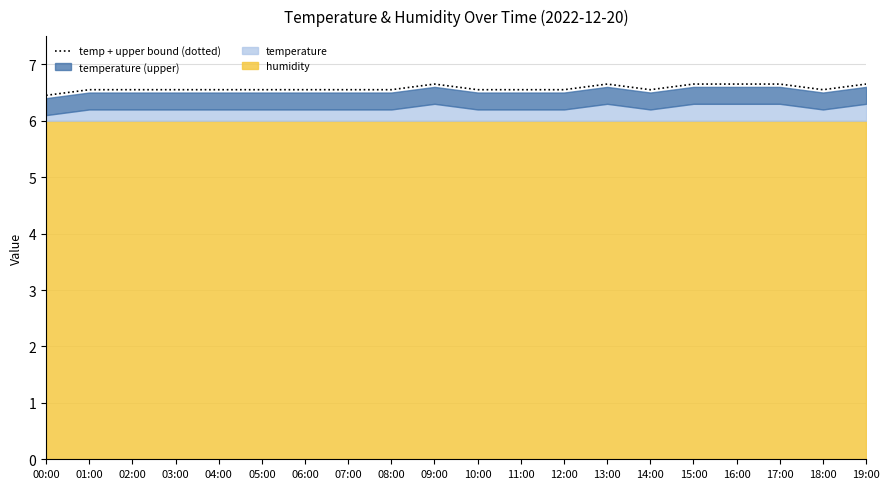

Reading left to right, list all the values displayed in this chart.

00:00=6.4	01:00=6.5	02:00=6.5	03:00=6.5	04:00=6.5	05:00=6.5	06:00=6.5	07:00=6.5	08:00=6.5	09:00=6.6	10:00=6.5	11:00=6.5	12:00=6.5	13:00=6.6	14:00=6.5	15:00=6.6	16:00=6.6	17:00=6.6	18:00=6.5	19:00=6.6